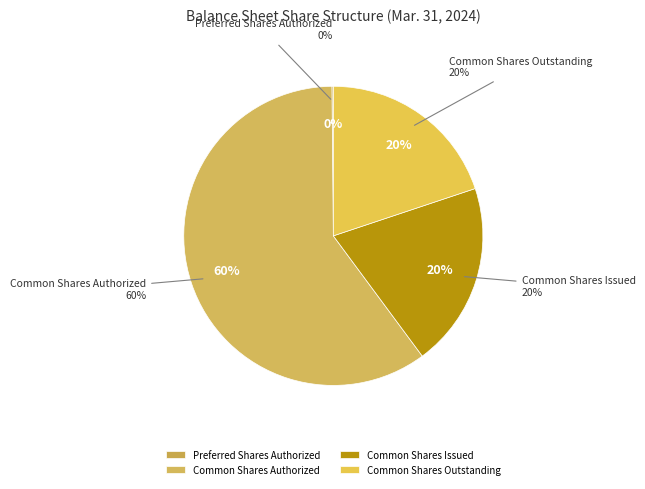

Rank the categories by value from lowest to highest.

Preferred Shares Authorized, Common Shares Outstanding, Common Shares Issued, Common Shares Authorized